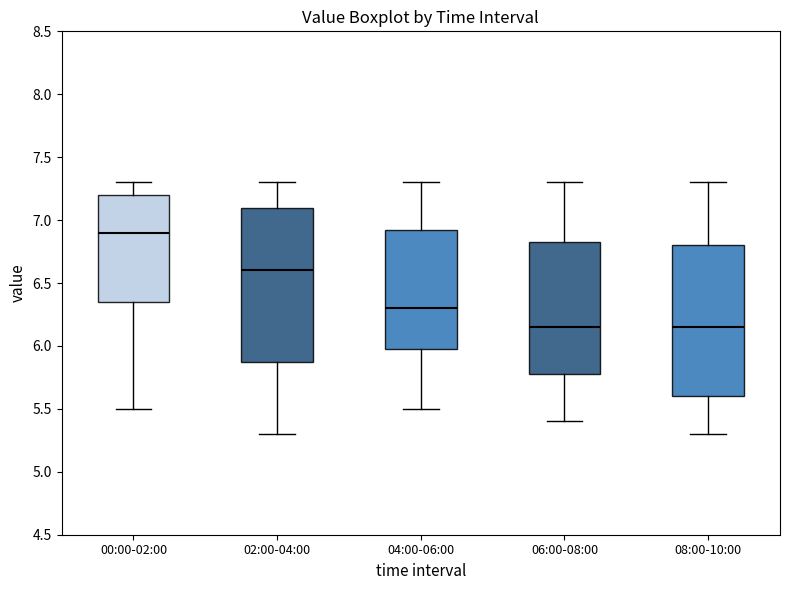

Where is the lower edge of the box for 08:00-10:00 on the y-axis? The values are not printed on the chart, so give them approximately, as read against the axis.

5.60